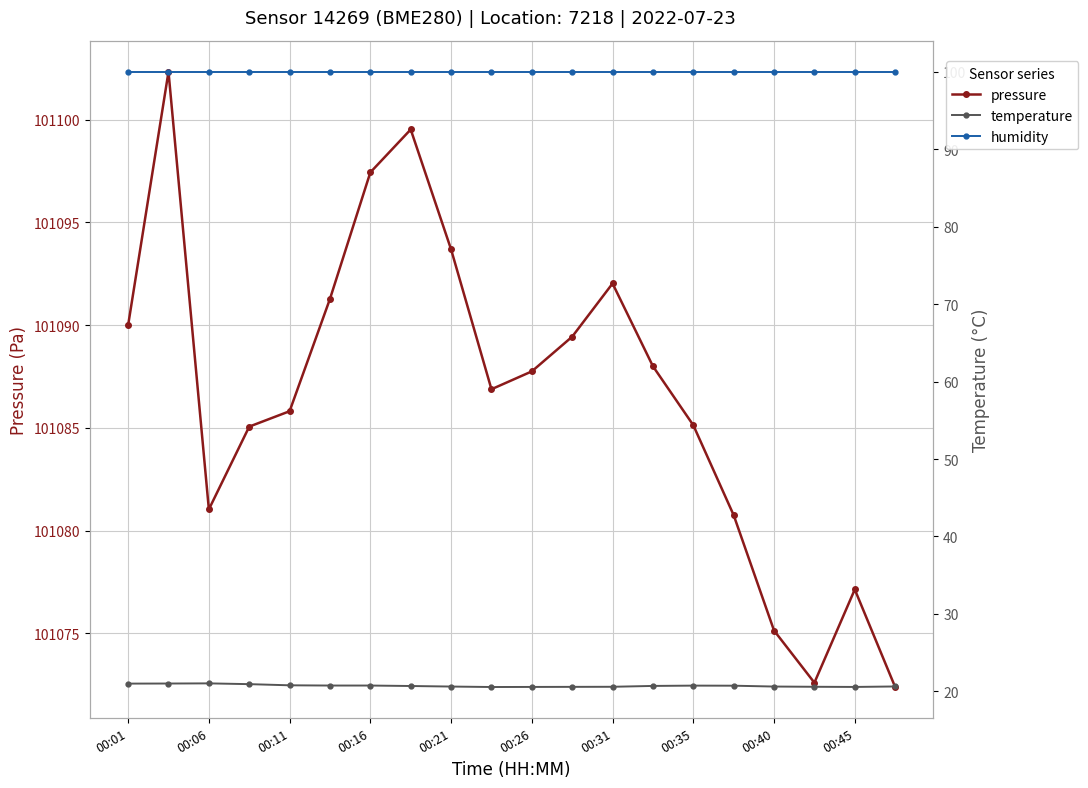

What are all the series names shown in the legend?

pressure, temperature, humidity